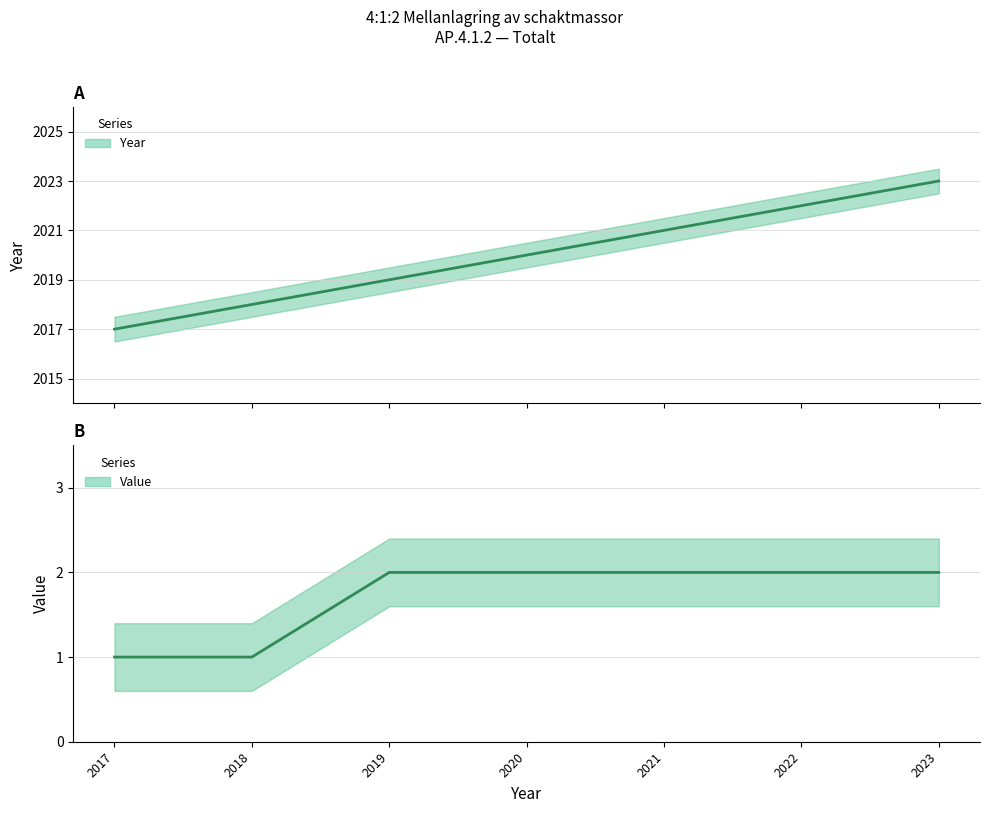

True or false: Year and Value intersect in this chart.

False